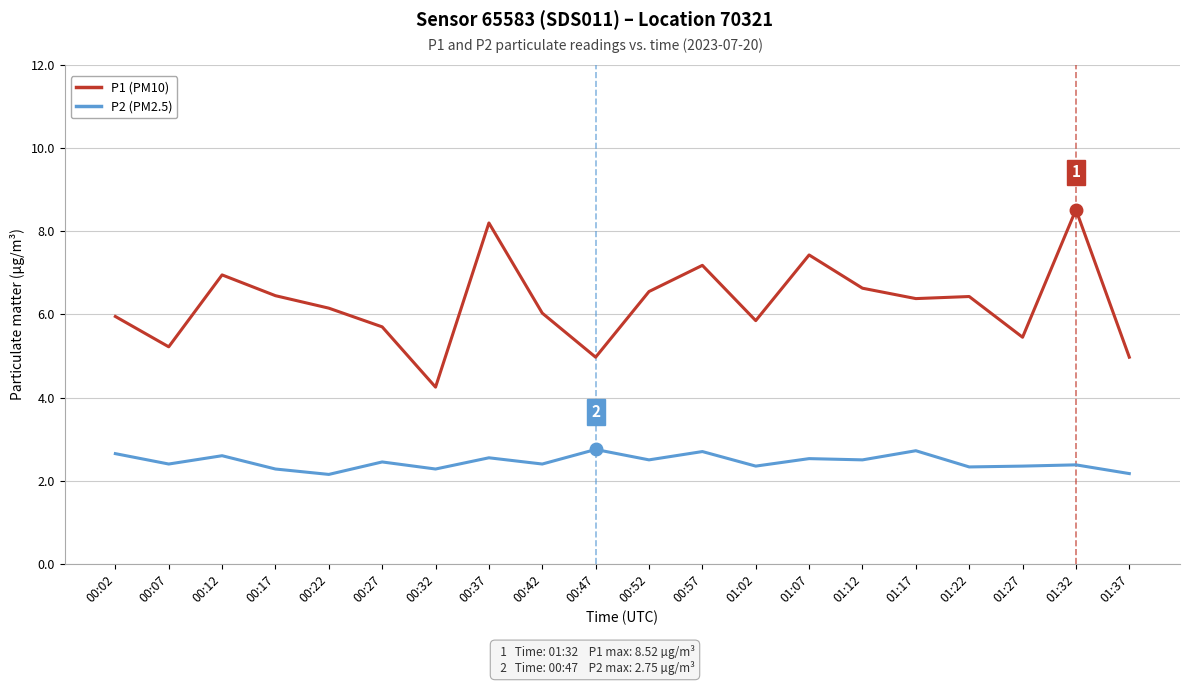

Which series has the largest range (max minus min)?

P1 (PM10)